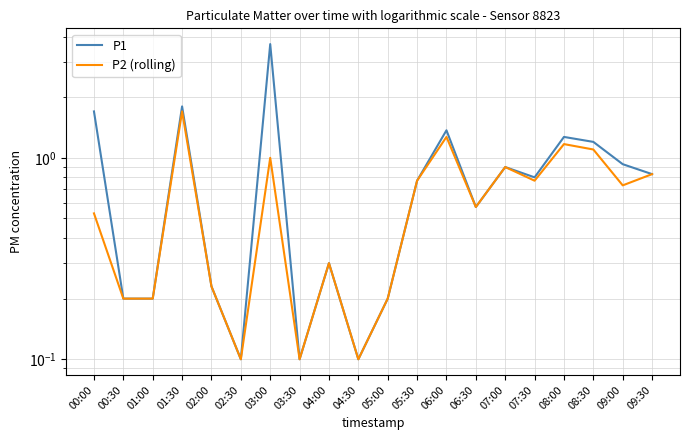

Which series changed the most between 00:00 and 09:30?

P1